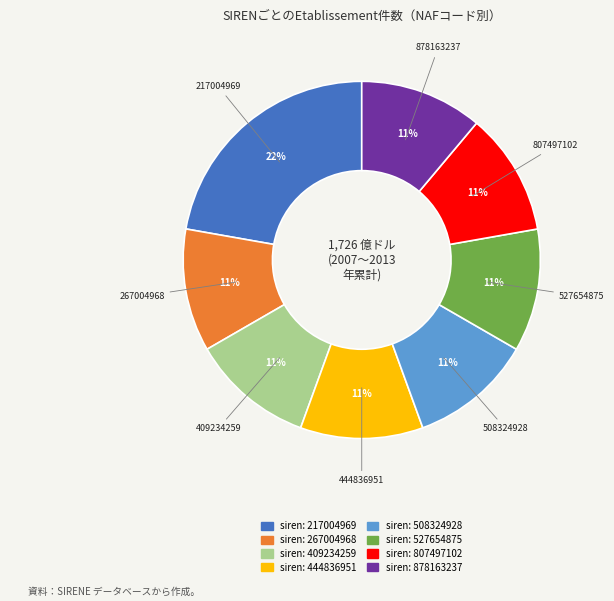

Is there any slice that represents more than half of the pie?

No